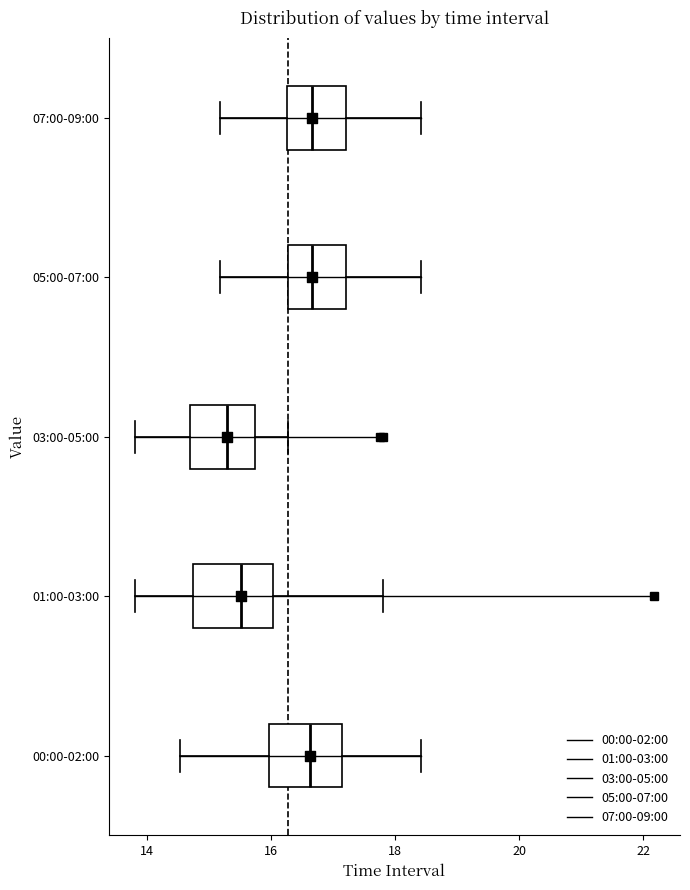

Reading bottom to top, transcribe this box plot: for each box, give where its median line is, the range the box spans, and where its two whiskers end, as read against the x-axis. The values are not printed on the chart, so give them approximately, as read against the axis.

00:00-02:00: median 16.6, box 16.0 to 17.2, whiskers 14.6 to 18.4
01:00-03:00: median 15.6, box 14.8 to 16.0, whiskers 13.8 to 17.8
03:00-05:00: median 15.2, box 14.6 to 15.8, whiskers 13.8 to 16.2
05:00-07:00: median 16.6, box 16.2 to 17.2, whiskers 15.2 to 18.4
07:00-09:00: median 16.6, box 16.2 to 17.2, whiskers 15.2 to 18.4